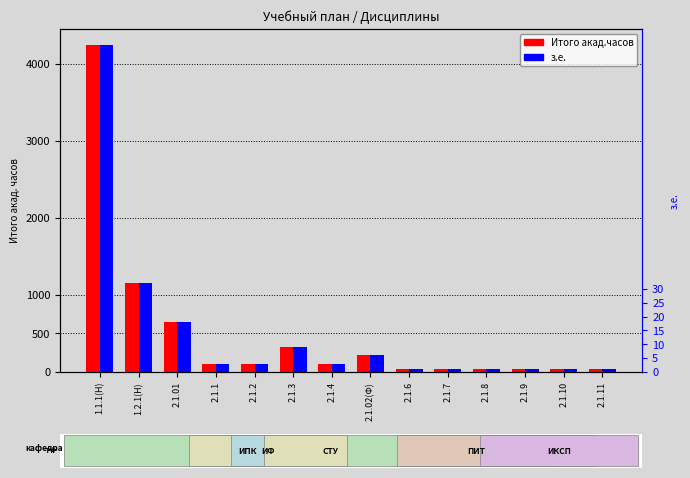

How many values in the Итого акад.часов series exceed 108?

5